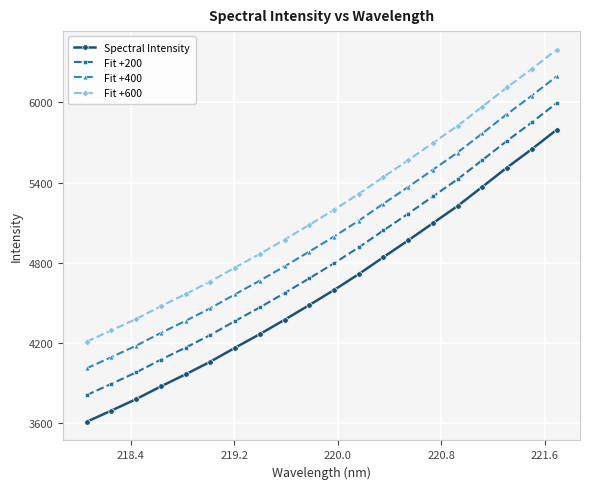

List the series in order of their peak value, lowest first.

Spectral Intensity, Fit +200, Fit +400, Fit +600